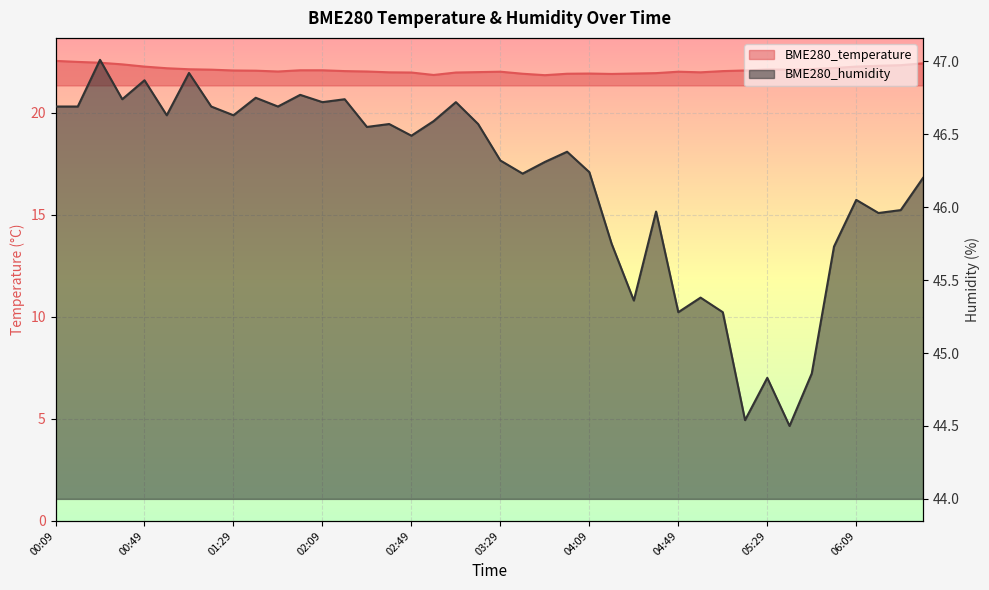

What is the sum of the BME280_humidity values at 02:19 and 04:39?

92.7